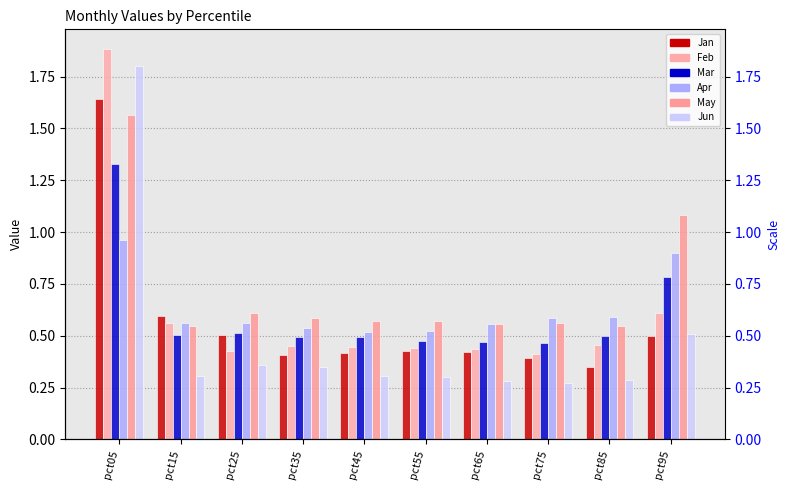

Does the chart contain stacked bars?

No